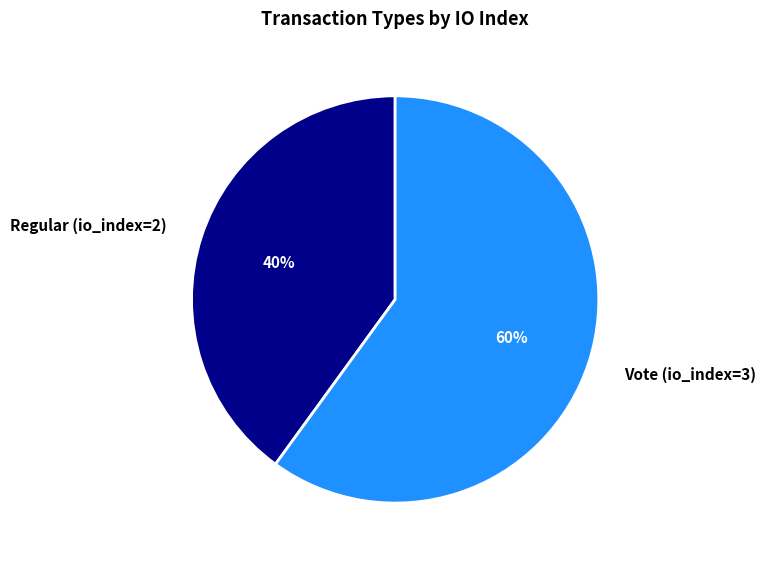

What is the largest slice in the pie chart?

Vote (io_index=3)